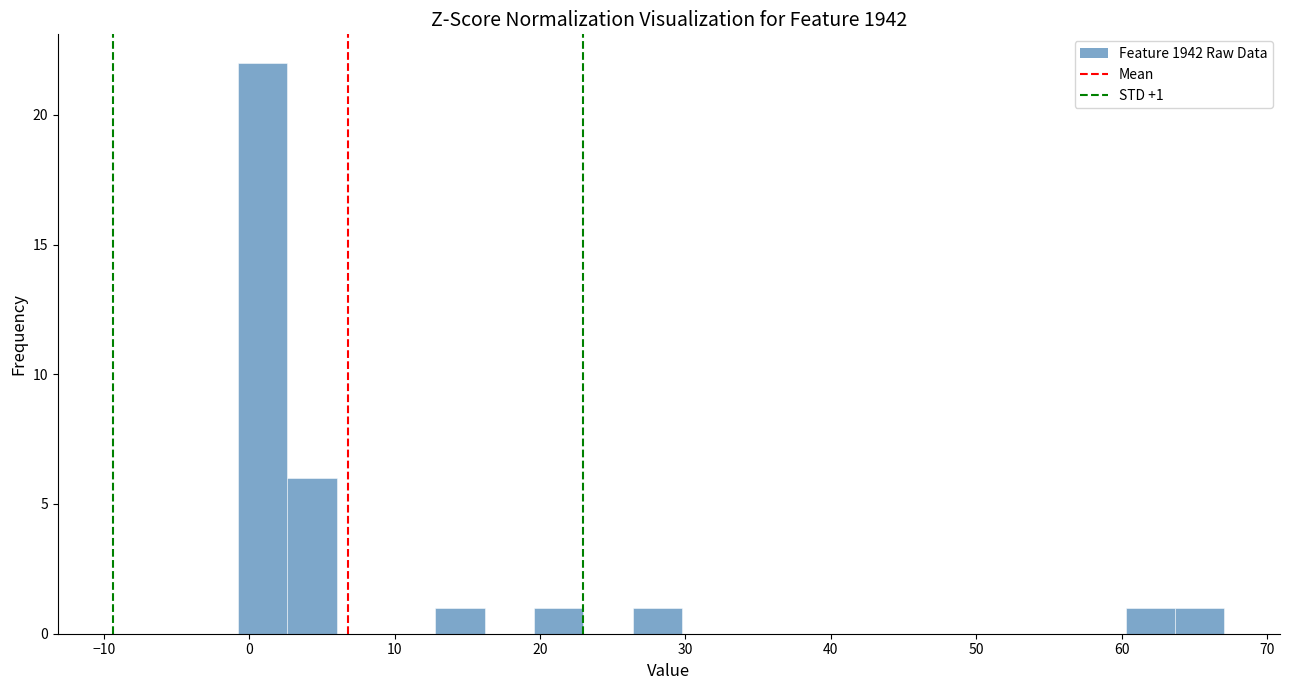

Read against the x-axis, roughly where is the centre of the tallest bar?

1